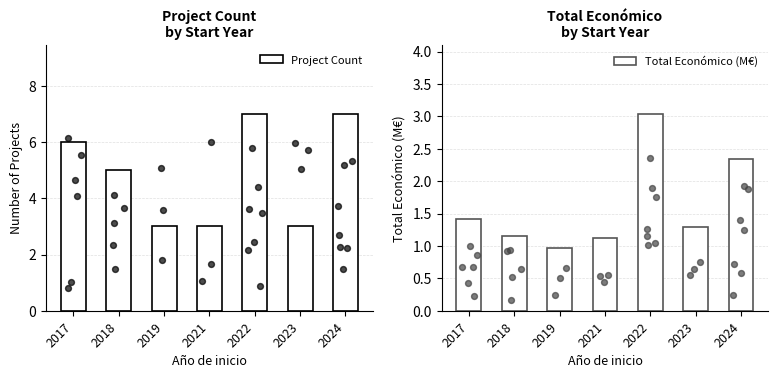

Which series has the largest total across all categories?

Project Count